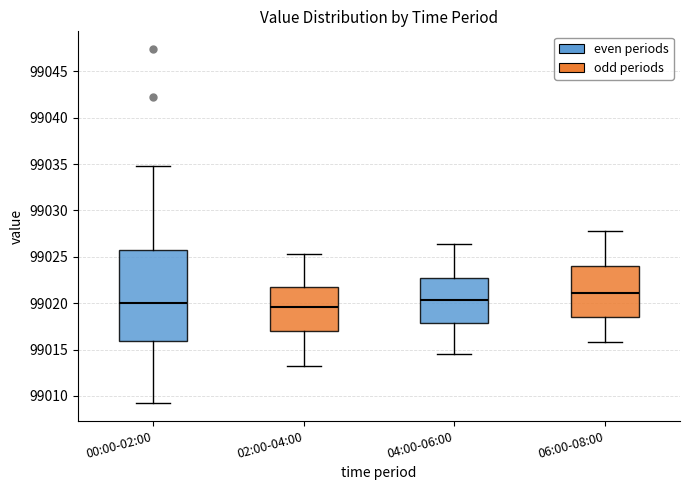

Which box's median line is the highest?

06:00-08:00